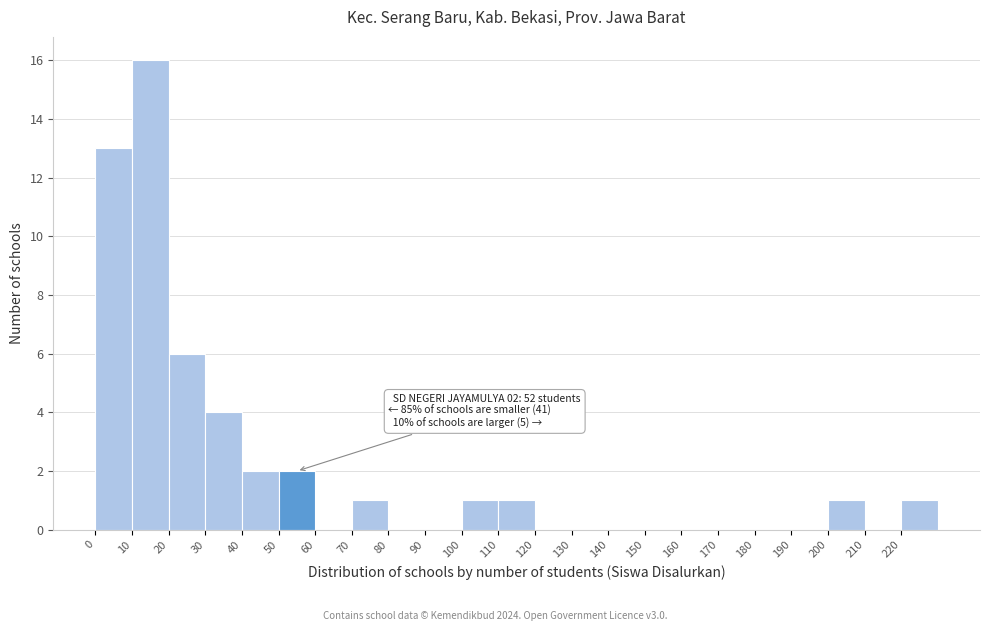

Which range on the x-axis has the tallest bar?

10 to 20